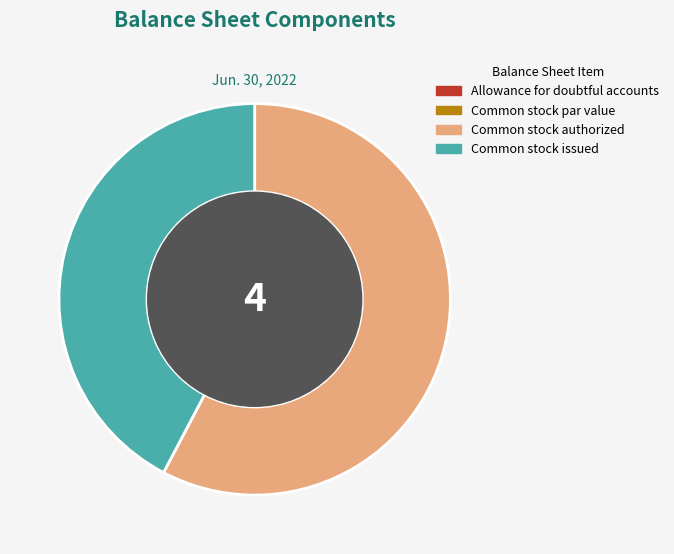

What is the majority slice?

Common stock authorized